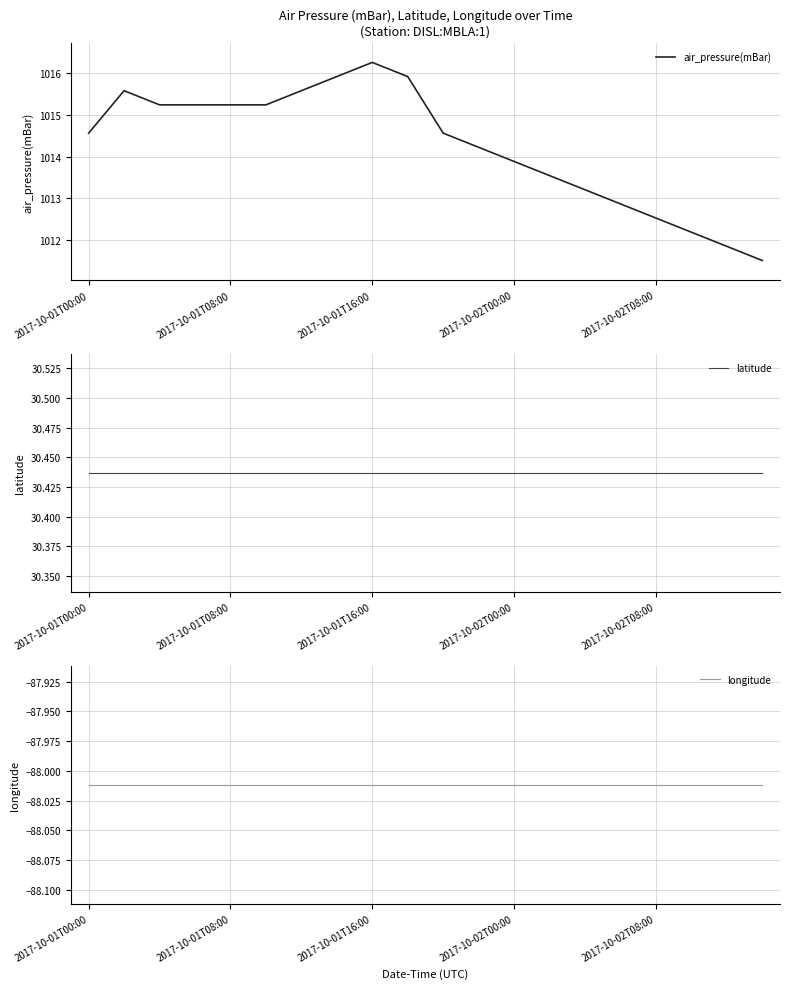

What is the maximum value shown in the chart?

1016.3